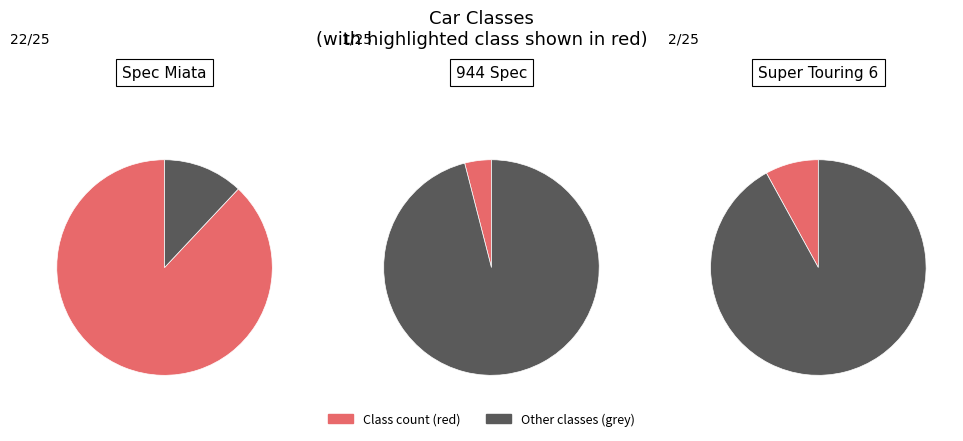

Is the sum of Spec Miata and Super Touring 6 greater than half?

Yes